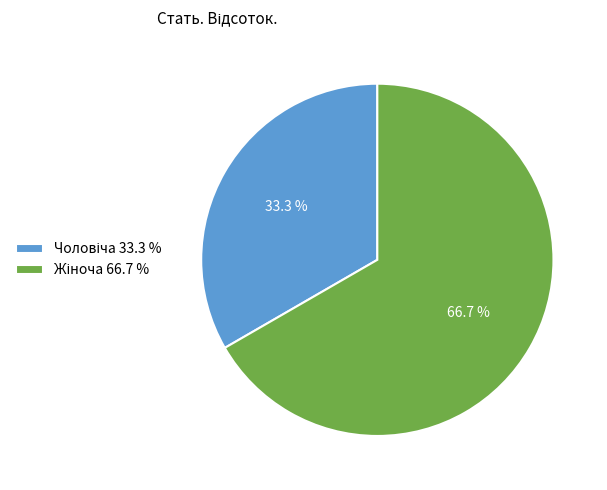

Does any single category account for the majority?

Yes